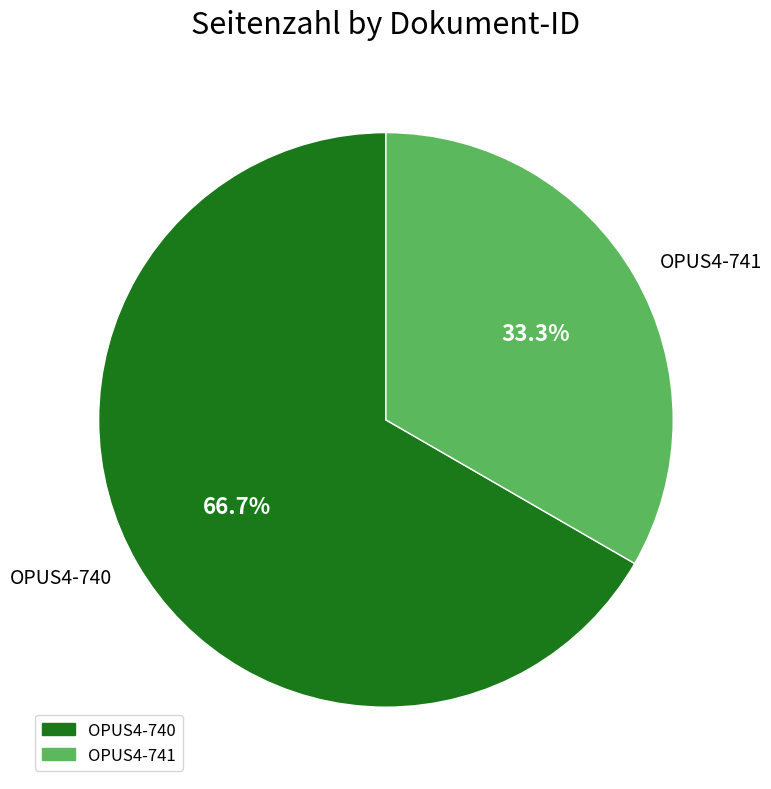

What is the majority slice?

OPUS4-740